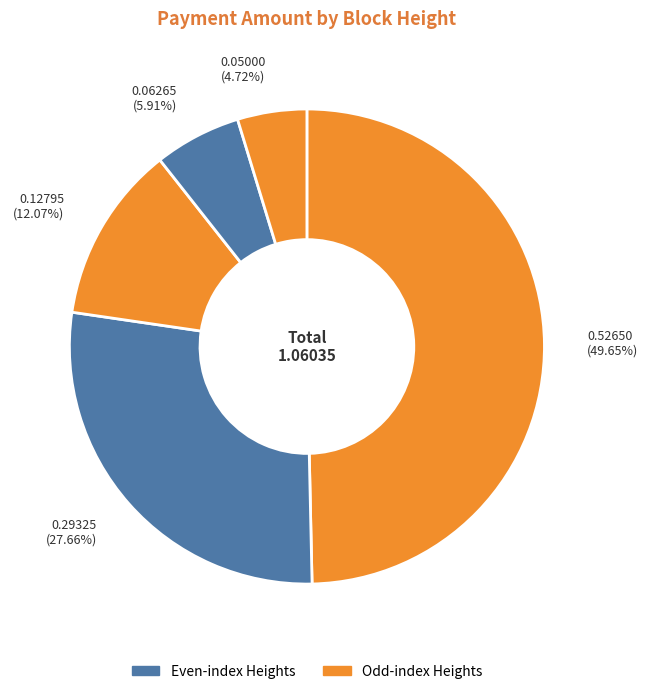

How many segments does this pie chart have?

5